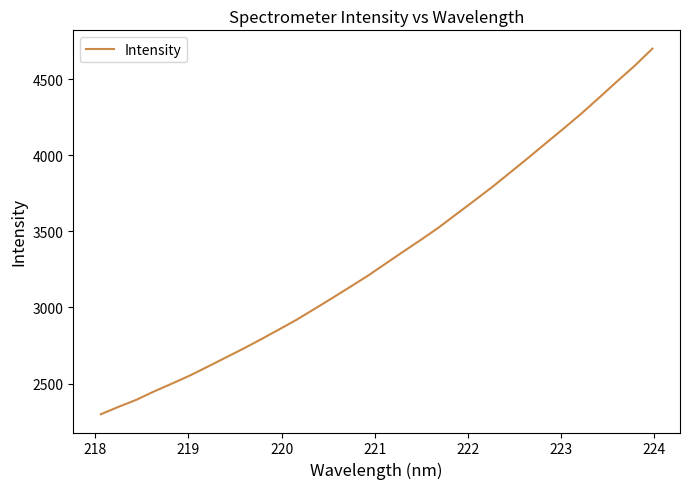

What is the smallest value displayed?

2298.6